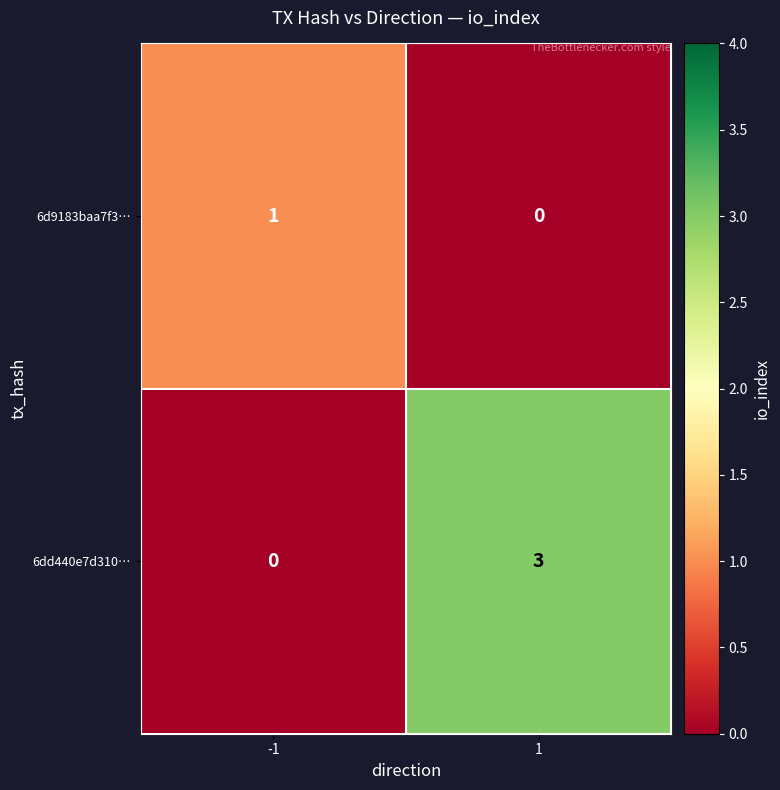

Is it true that 6dd440e7d310… equals 3 at 1?

True